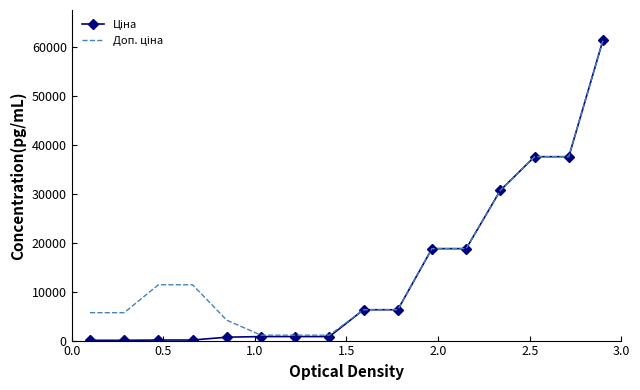

What is the greatest value displayed?

61434.3